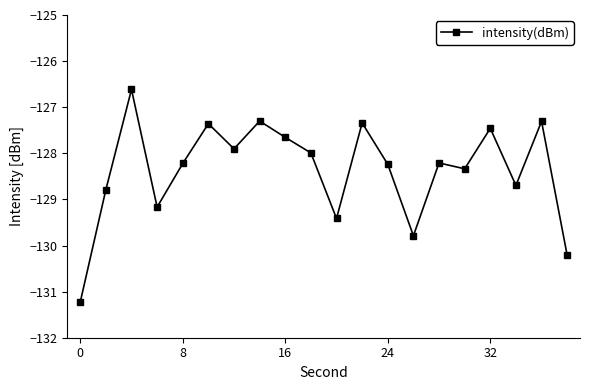

What is the greatest value displayed?

-126.6